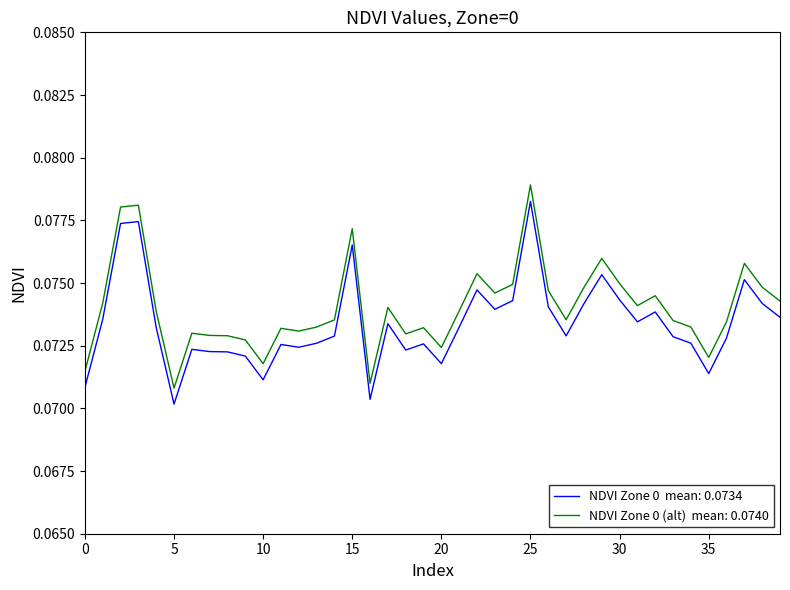

Is it true that the value at 33 is 0.1?

True